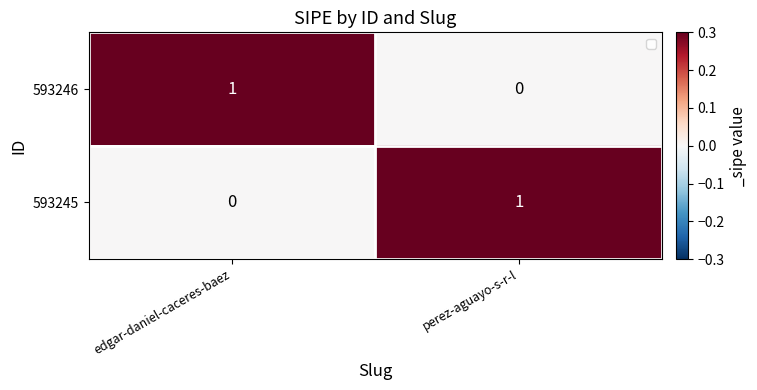

Is the value of 593246 at edgar-daniel-caceres-baez greater than the value of 593245 at edgar-daniel-caceres-baez?

Yes